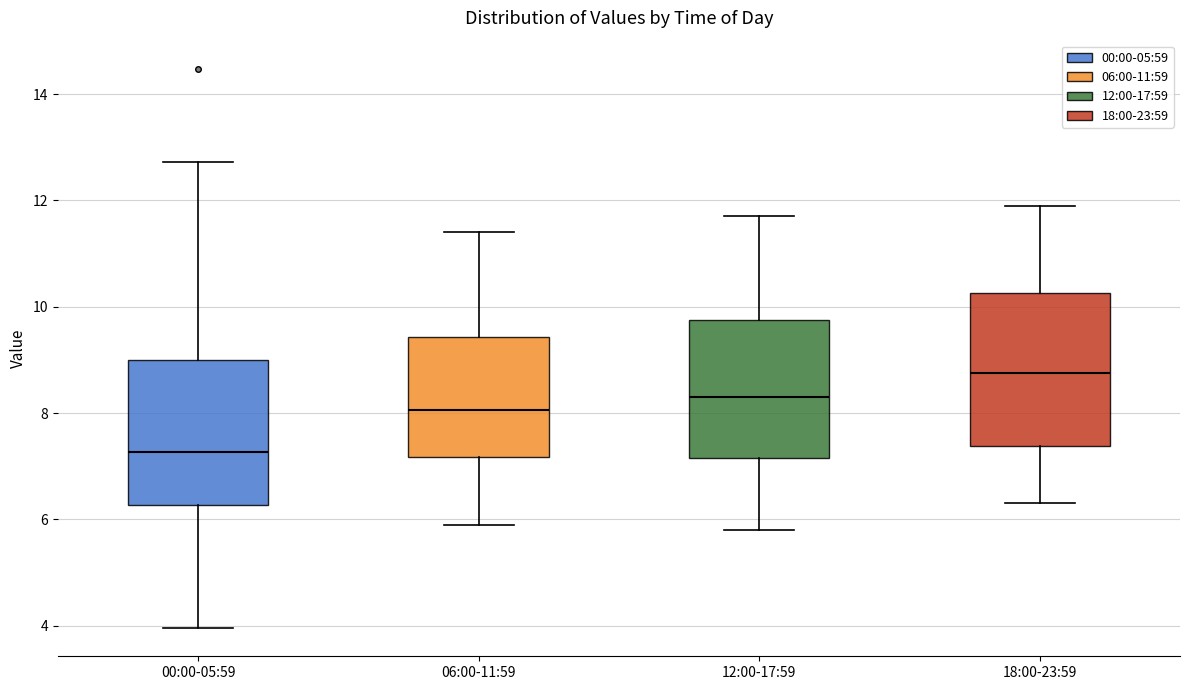

Where does the lower whisker of the box for 06:00-11:59 end on the y-axis? The values are not printed on the chart, so give them approximately, as read against the axis.

6.0